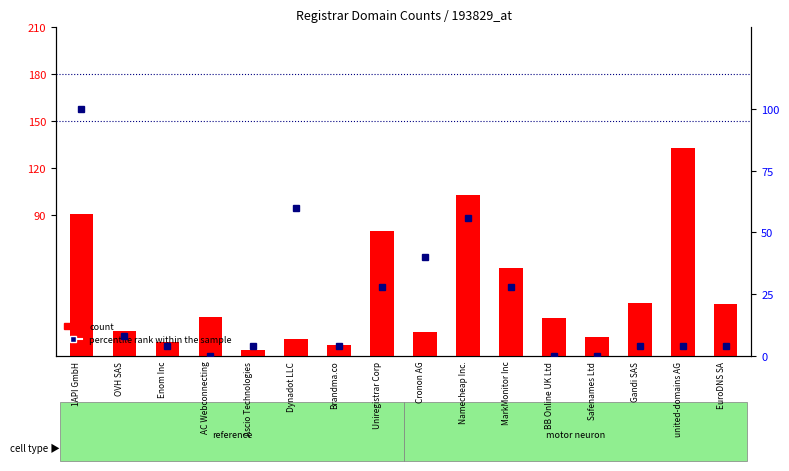

Reading left to right, list all the values displayed in this chart.

count: 91.0	16.0	9.0	25.0	4.0	11.0	7.0	80.0	15.0	103.0	56.0	24.0	12.0	34.0	133.0	33.0
percentile rank within the sample: 100.0	8.0	4.0	0.0	4.0	60.0	4.0	28.0	40.0	56.0	28.0	0.0	0.0	4.0	4.0	4.0